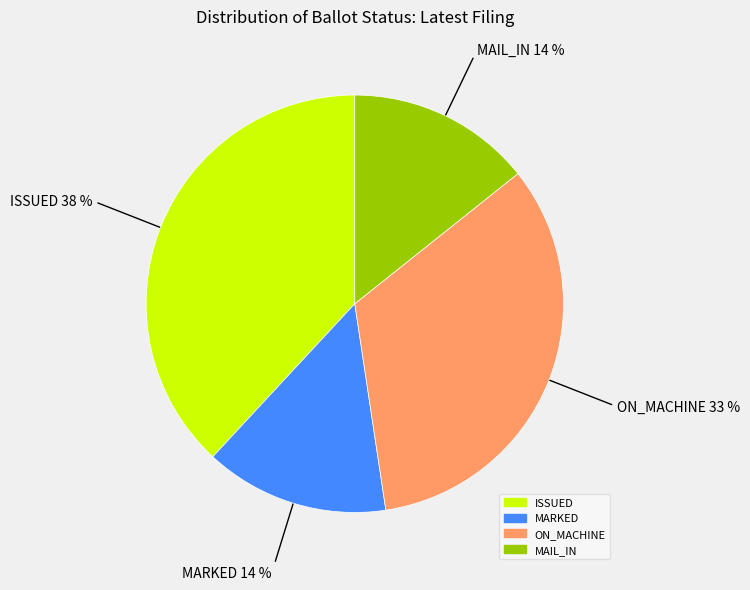

What percentage is the ISSUED slice, to the nearest percent?

38%